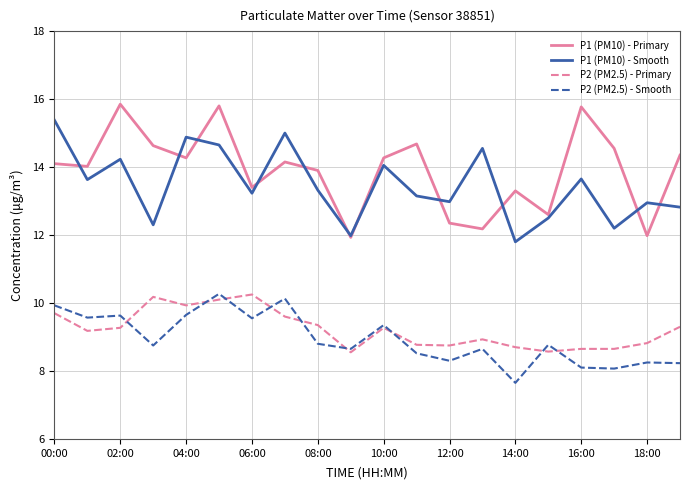

True or false: P2 (PM2.5) - Primary and P1 (PM10) - Primary cross at least once.

False